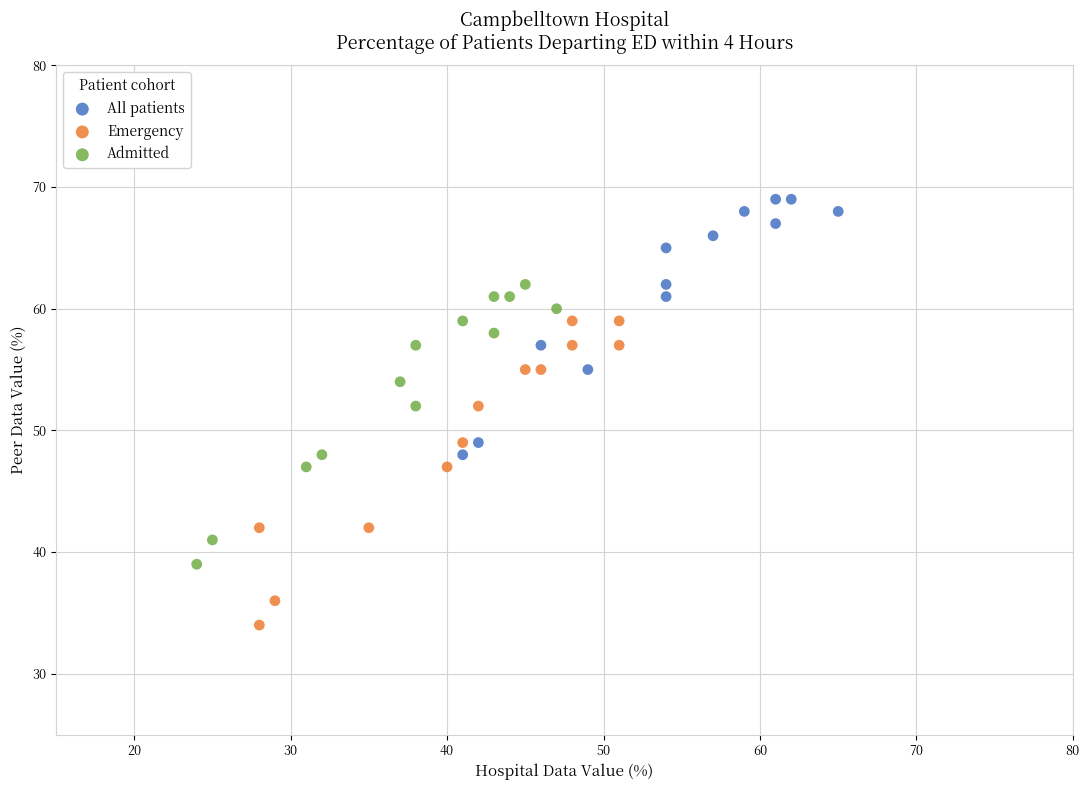

Which series contains the lowest Y value?

Emergency